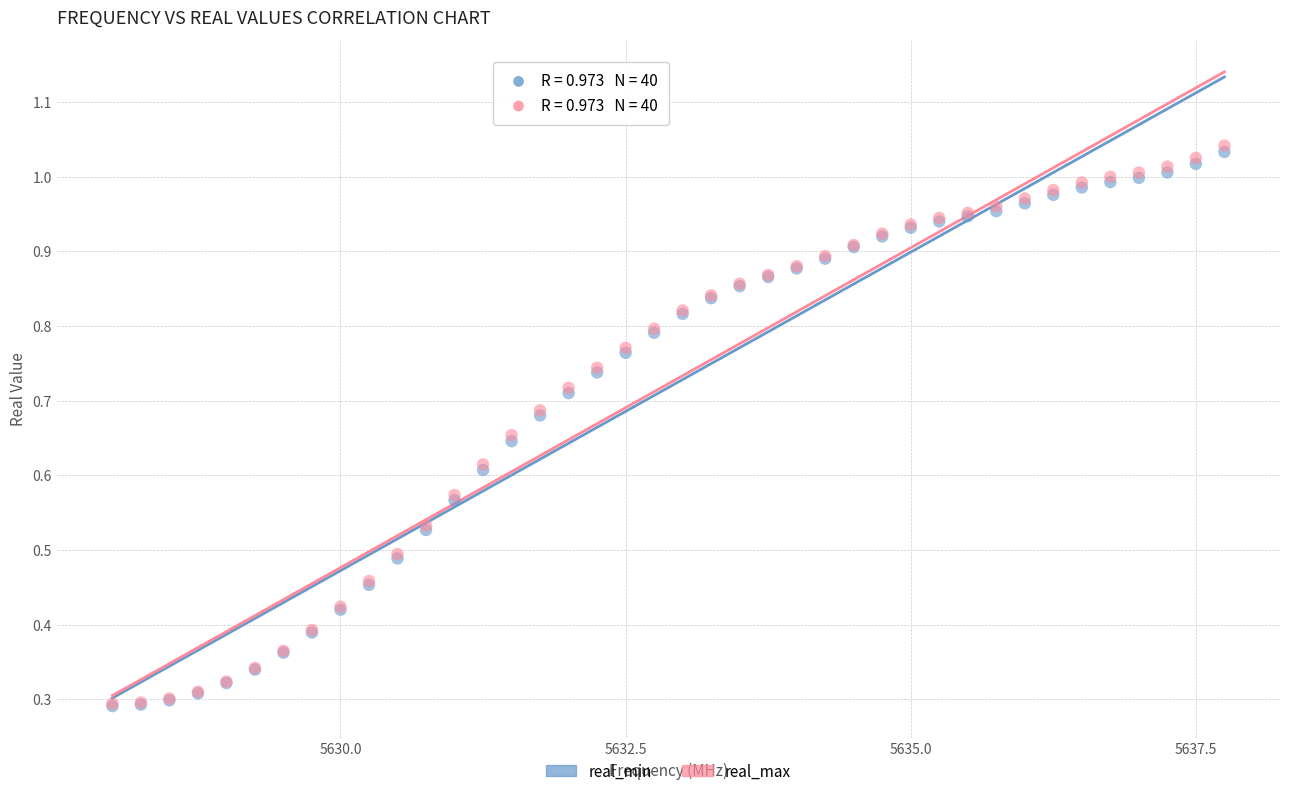

Which series has the largest Y range (max minus min)?

real_max